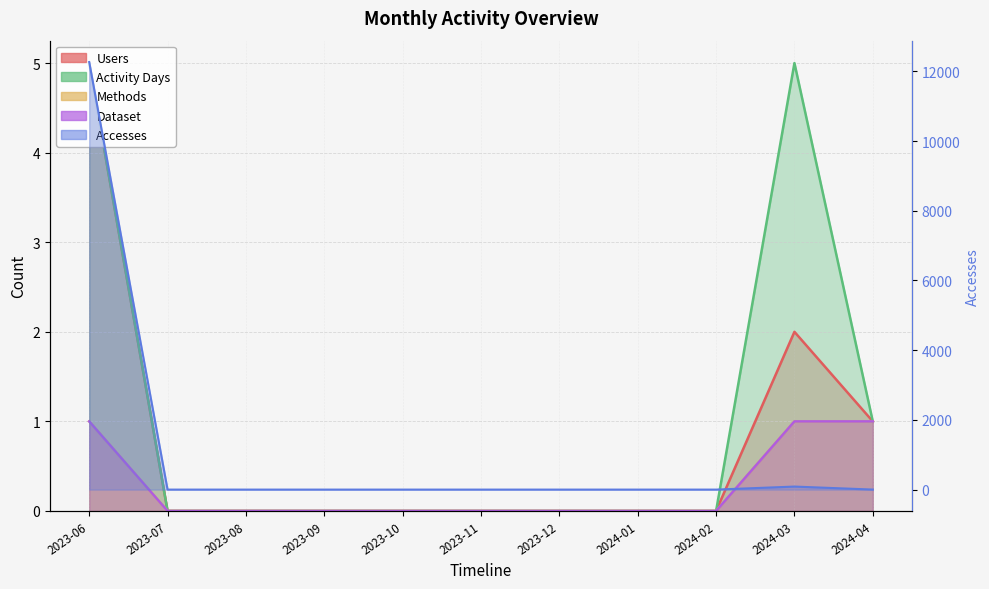

What is the difference between the Activity Days values at 2024-04 and 2023-08?

1